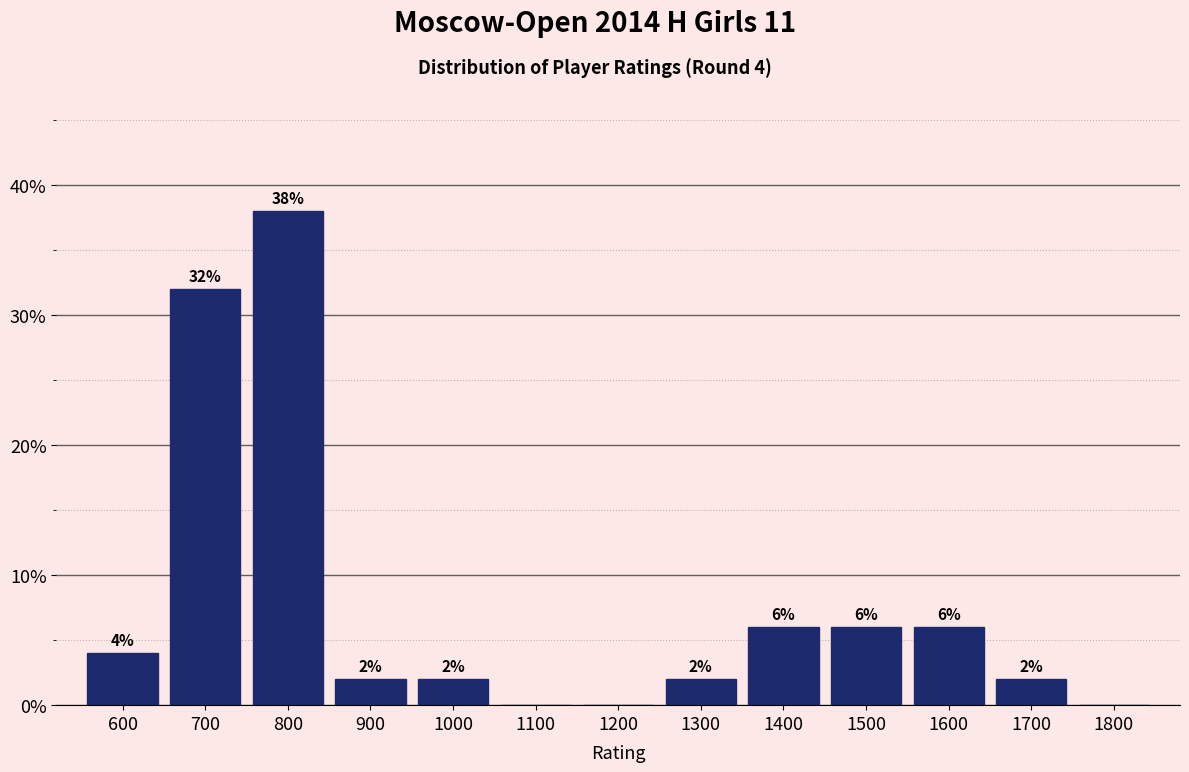

Reading right to left, transcribe all the data shown in this chart.

1800=0	1700=2	1600=6	1500=6	1400=6	1300=2	1200=0	1100=0	1000=2	900=2	800=38	700=32	600=4